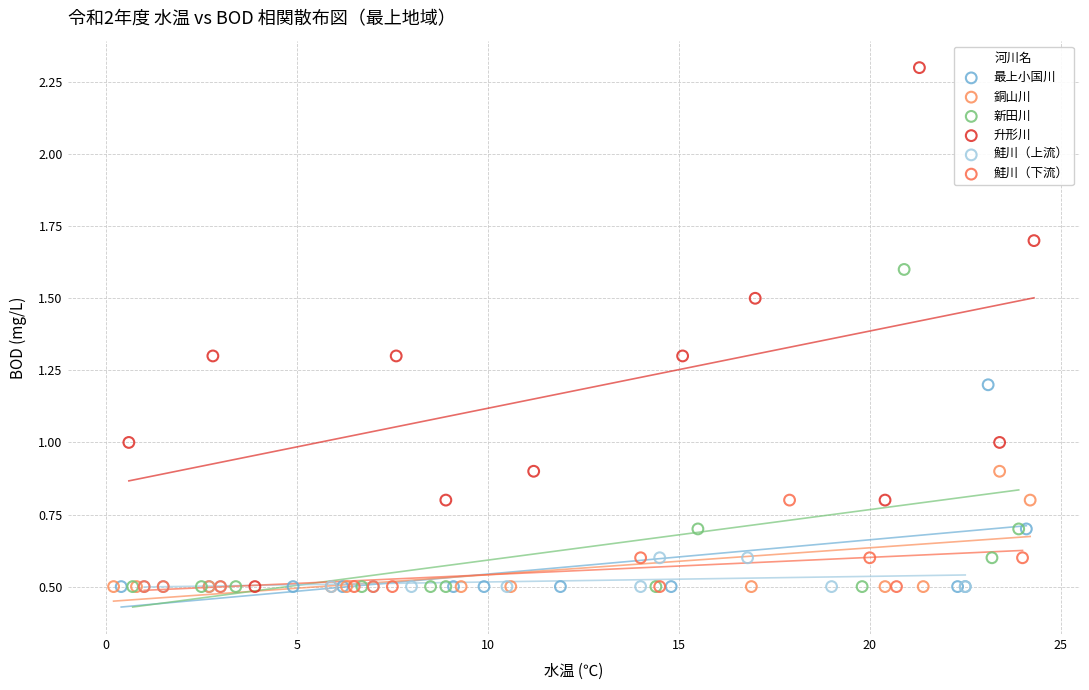

Which series has the widest spread of Y values?

升形川